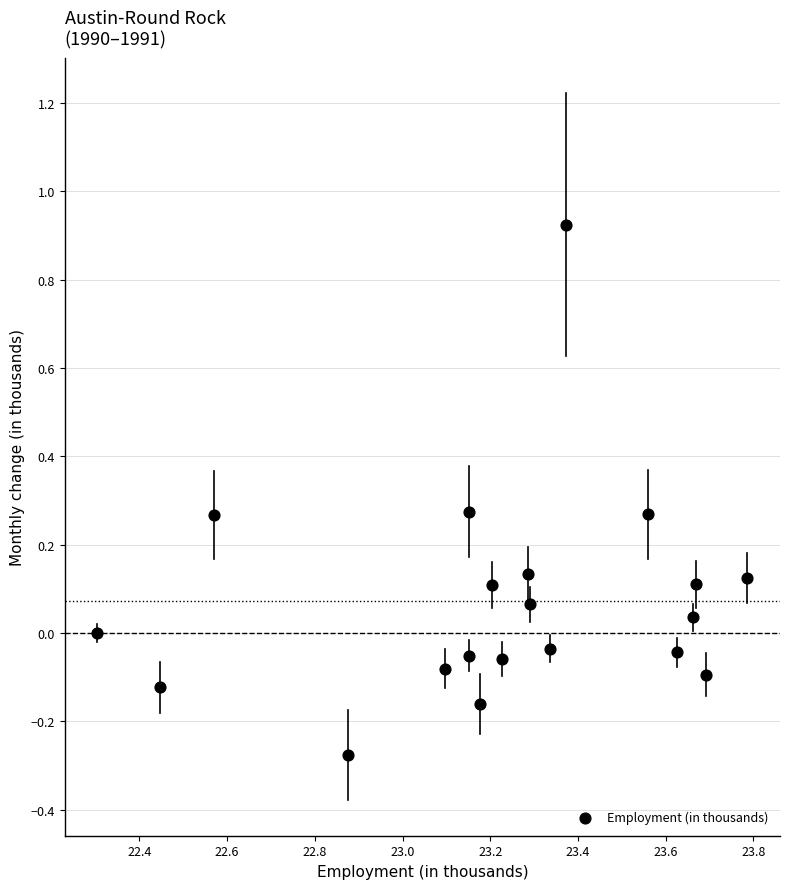

What is the range of X values (max minus min)?

1.5